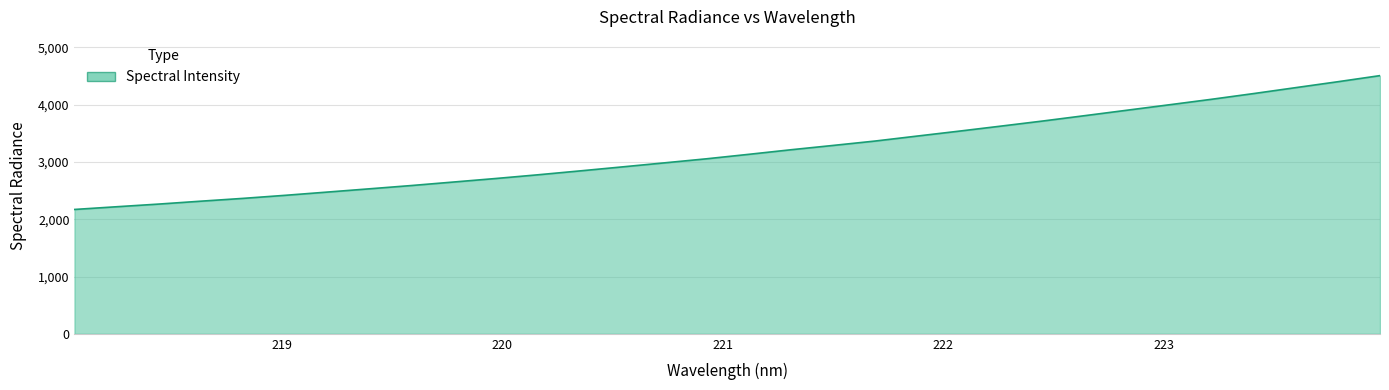

What is the greatest value displayed?

4505.9